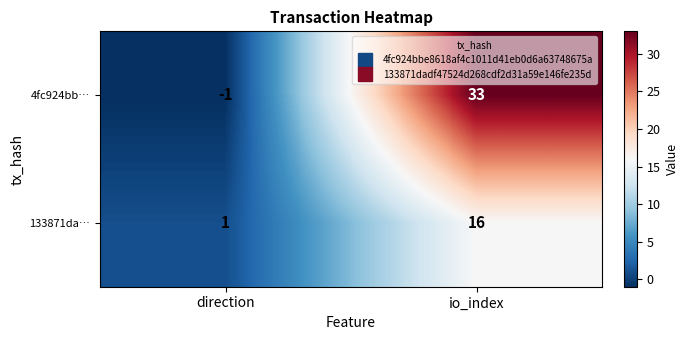

The 133871da… series shows 2 at direction. True or false?

False